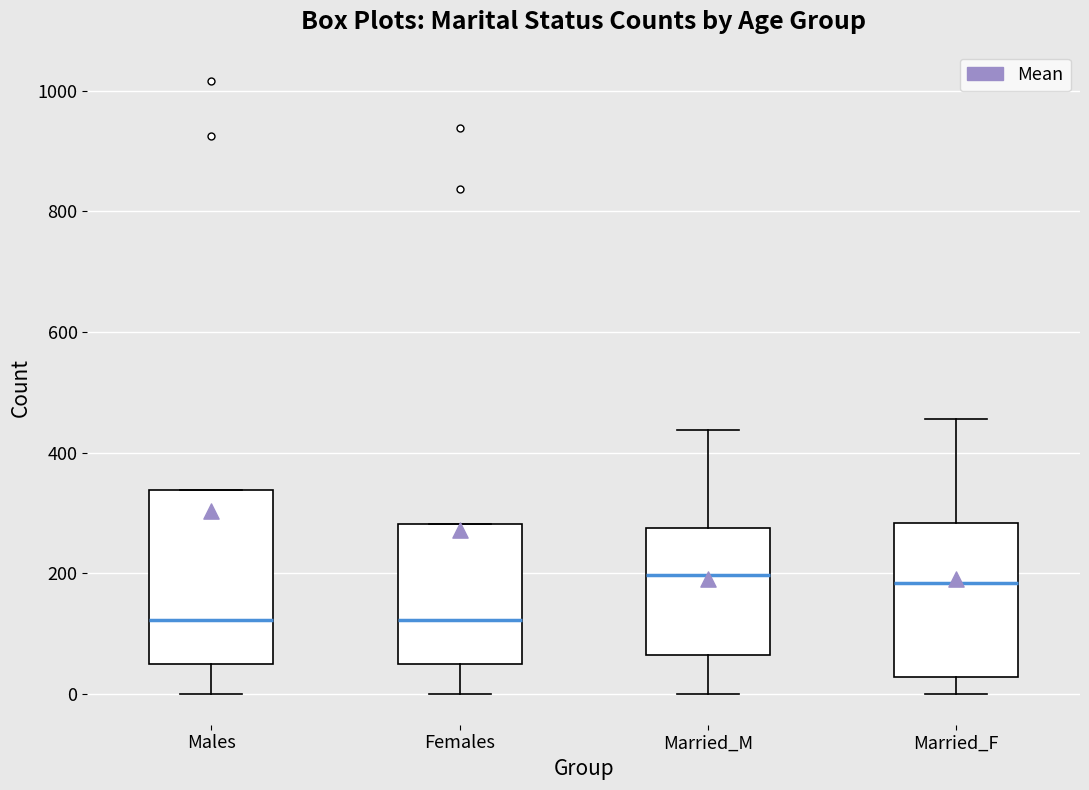

Reading left to right, transcribe this box plot: for each box, give where its median line is, the range the box spans, and where its two whiskers end, as read against the y-axis. The values are not printed on the chart, so give them approximately, as read against the axis.

Males: median 120, box 60 to 340, whiskers 0 to 340
Females: median 120, box 60 to 280, whiskers 0 to 280
Married_M: median 200, box 60 to 280, whiskers 0 to 440
Married_F: median 180, box 20 to 280, whiskers 0 to 460